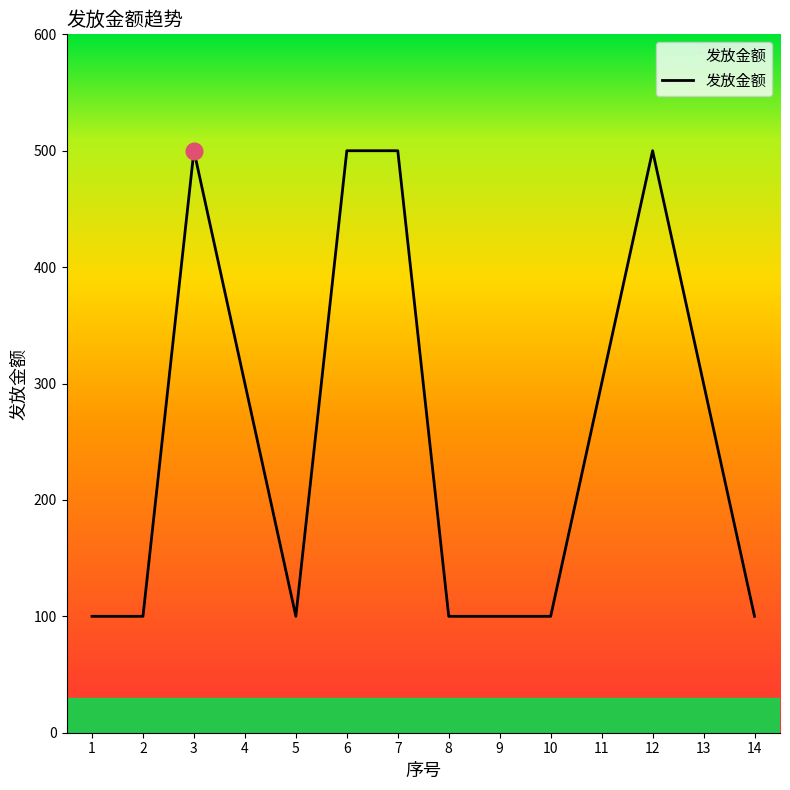

What is the sum of all values?

3600